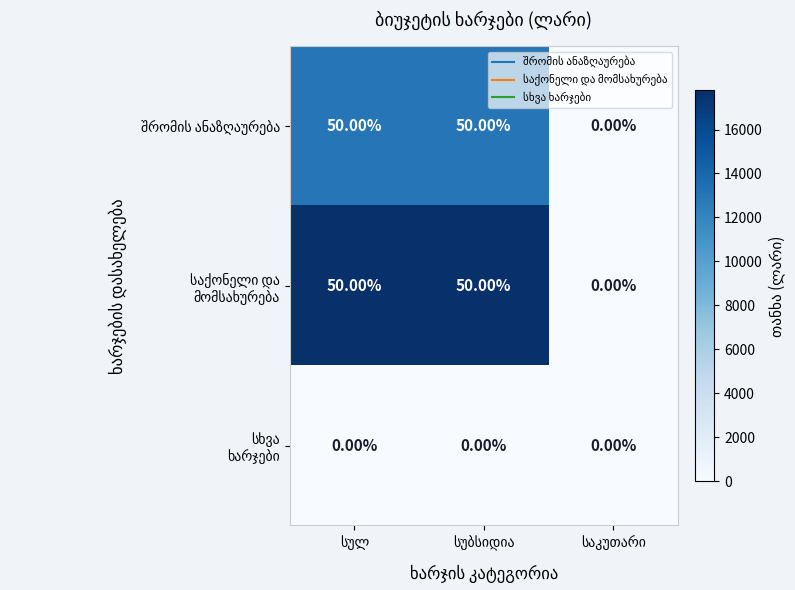

List the labels in order of საქონელი და მომსახურება value, smallest first.

საკუთარი, სულ, სუბსიდია